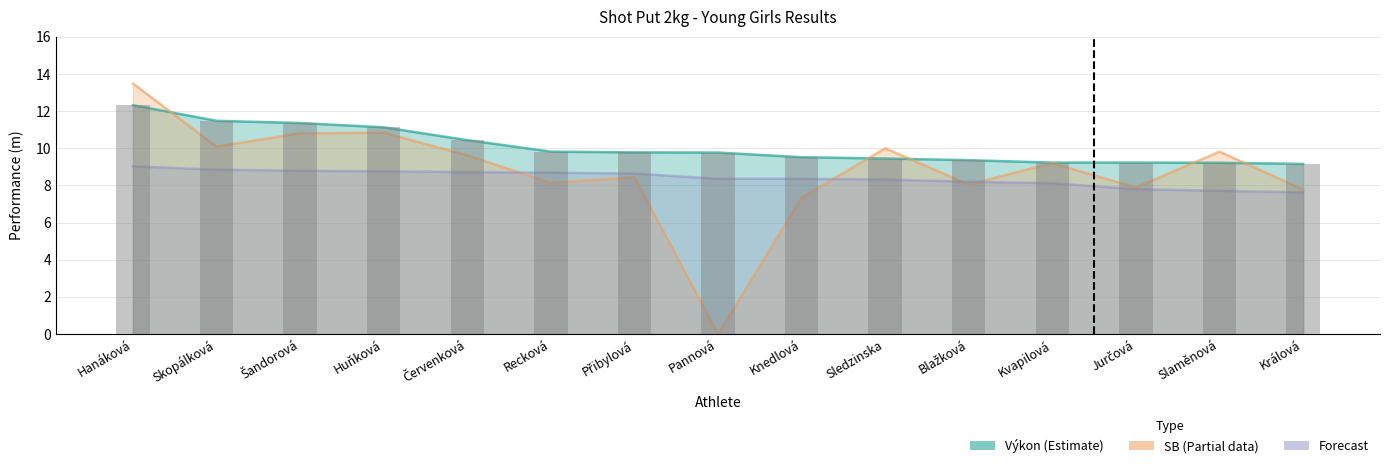

True or false: Forecast has a value of 7.7 at Slaměnová.

True